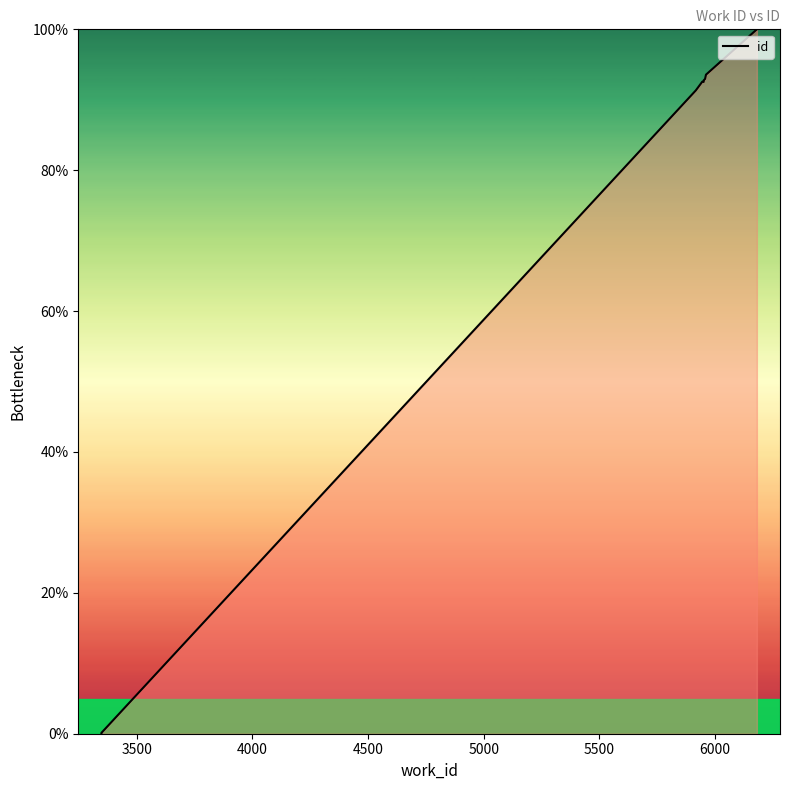

What is the maximum value shown in the chart?

100.0